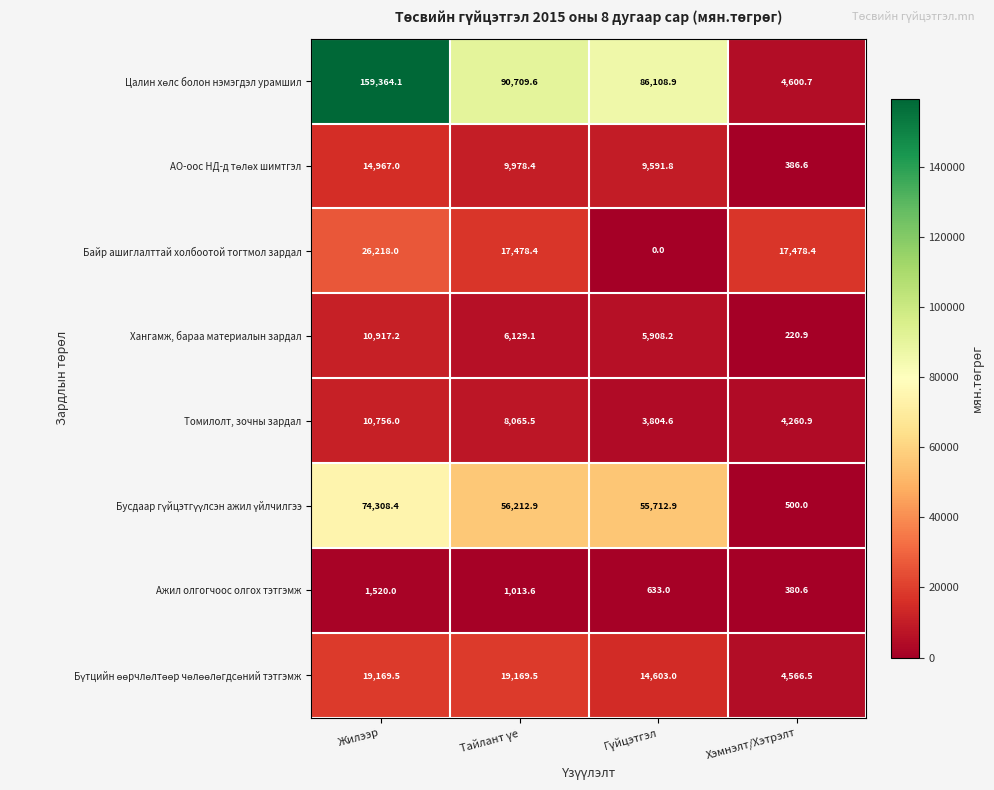

At how many categories does at least one series exceed 120941?

1